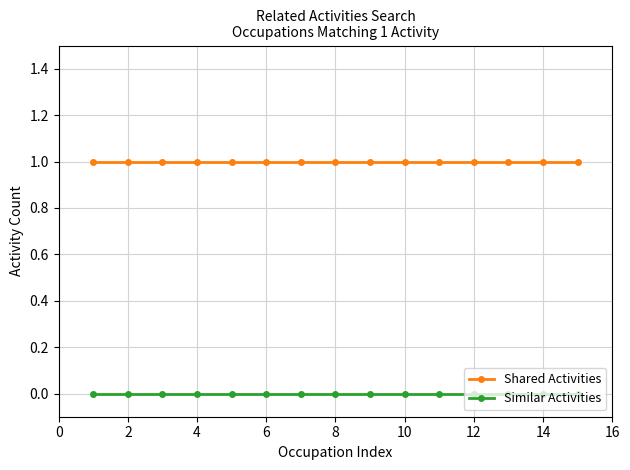

What are all the series names shown in the legend?

Shared Activities, Similar Activities